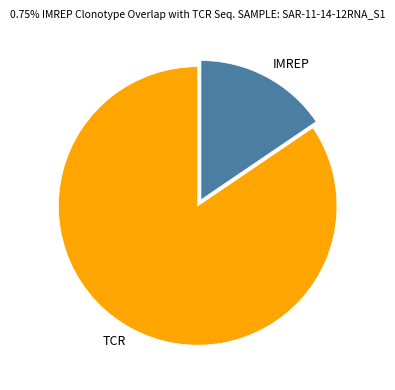

Does any single category account for the majority?

Yes